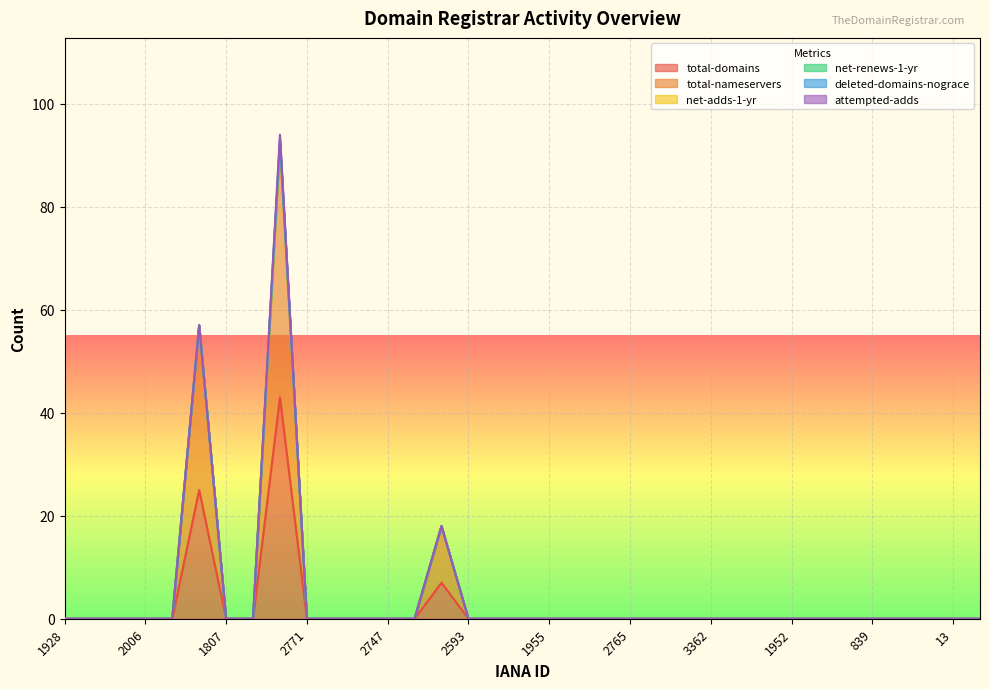

What position from the right is 2006?

32